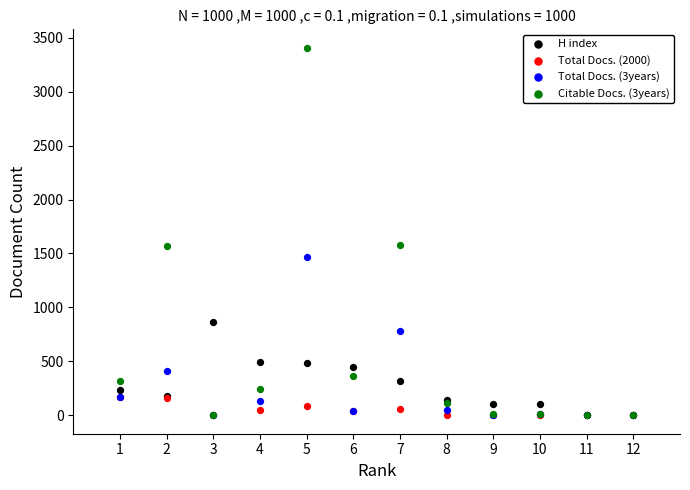

What are all the series names shown in the legend?

H index, Total Docs. (2000), Total Docs. (3years), Citable Docs. (3years)